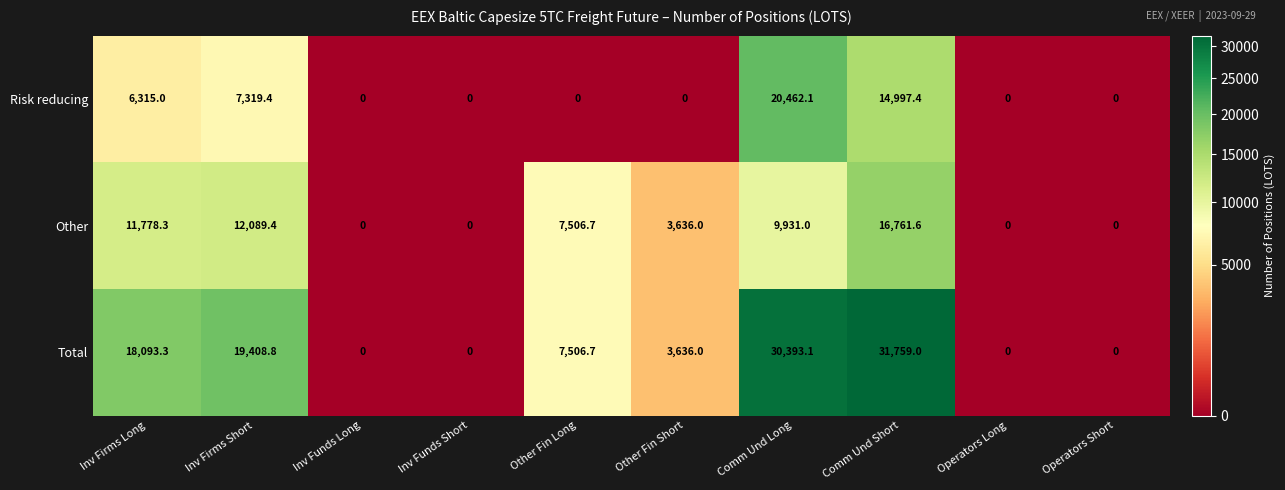

What is the greatest value displayed?

31759.0